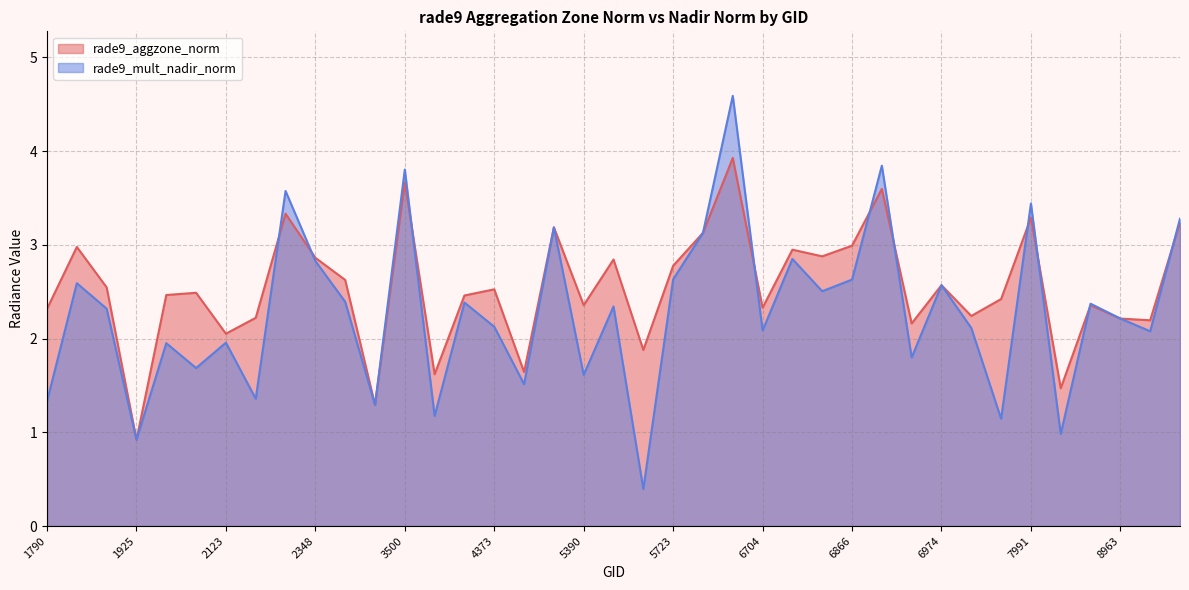

Read the rade9_aggzone_norm value at 1889.

2.5